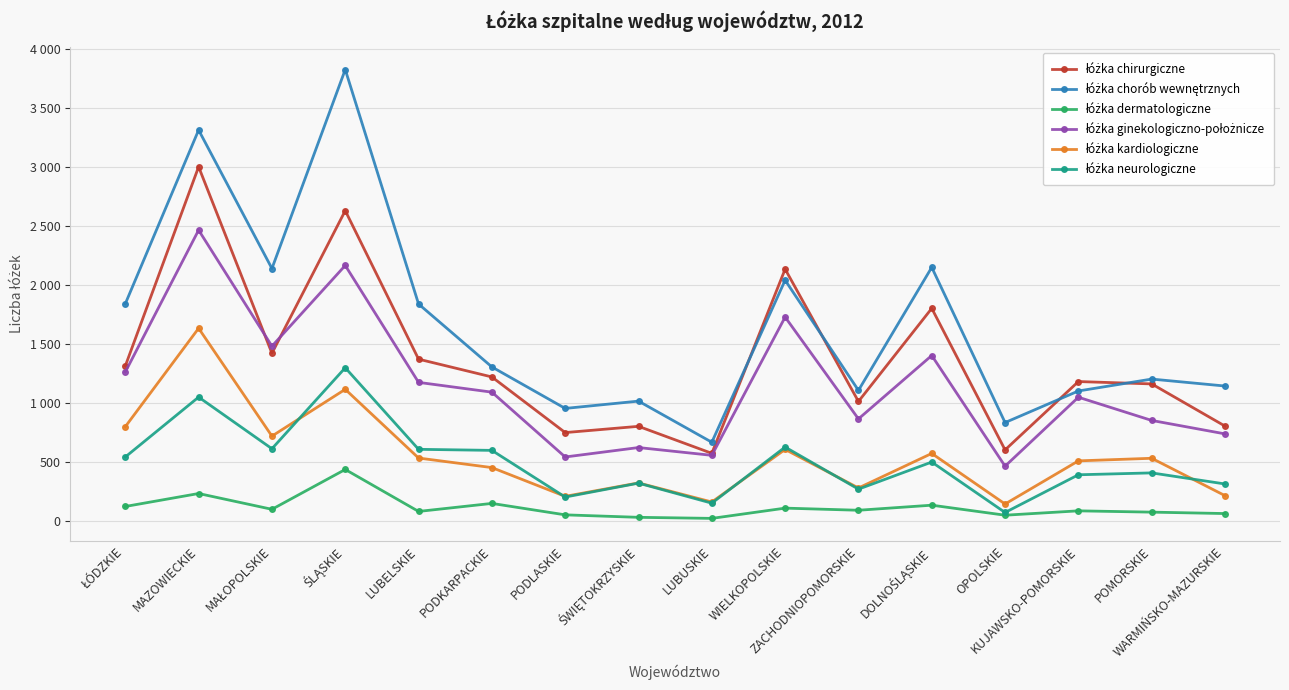

Is this an area chart (filled region under the line)?

No